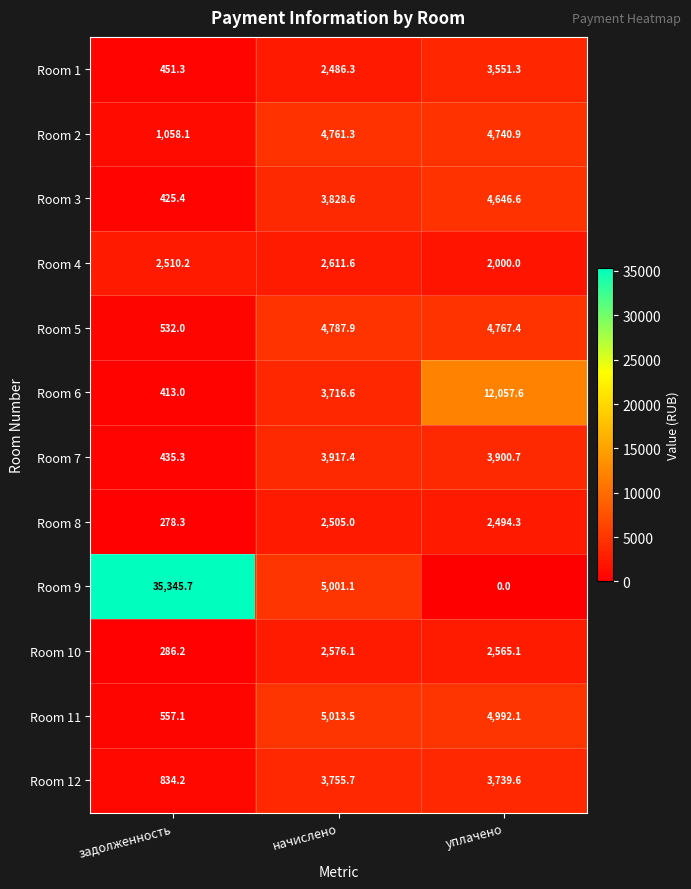

At which category does the chart reach its peak across all series?

задолженность